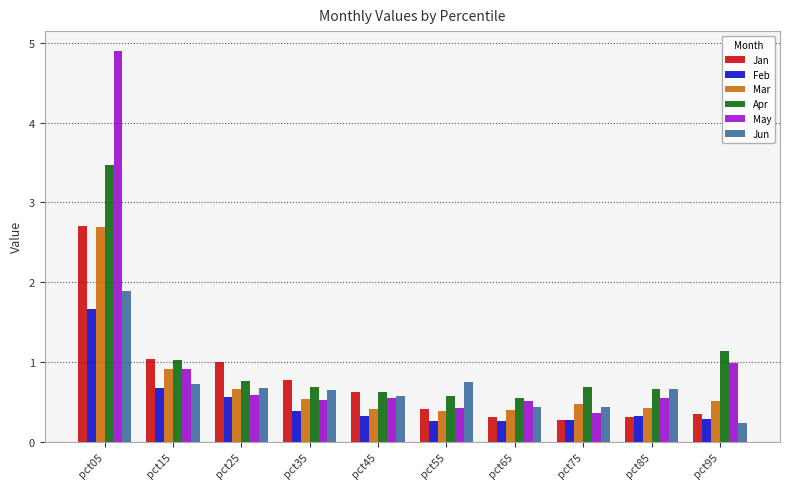

Which label corresponds to the largest value in the chart?

pct05